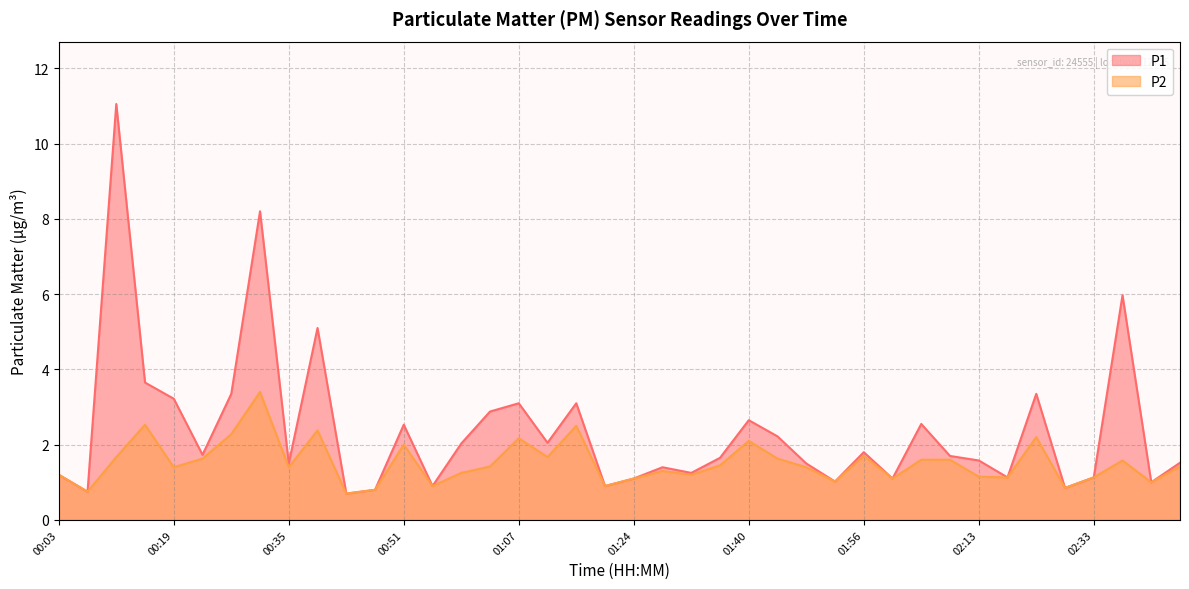

What is the highest value of the P1 series?

11.1